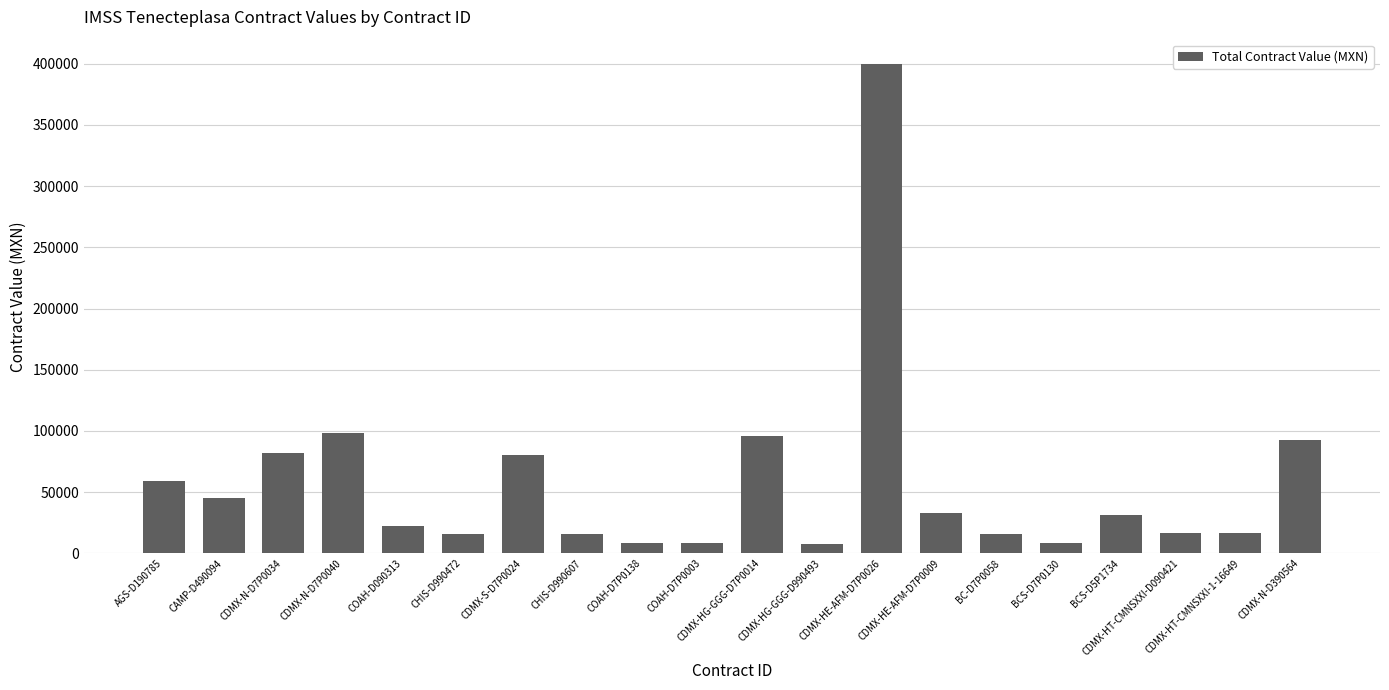

The value at AGS-D190785 is 21594.4. True or false?

False